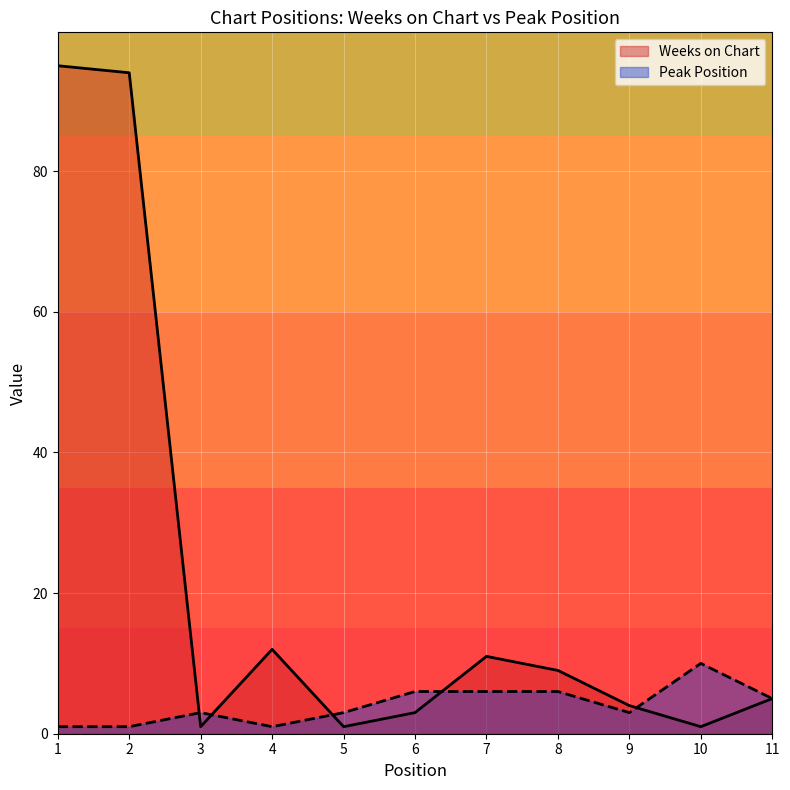

Rank the series at 9 from highest to lowest value.

Weeks on Chart, Peak Position